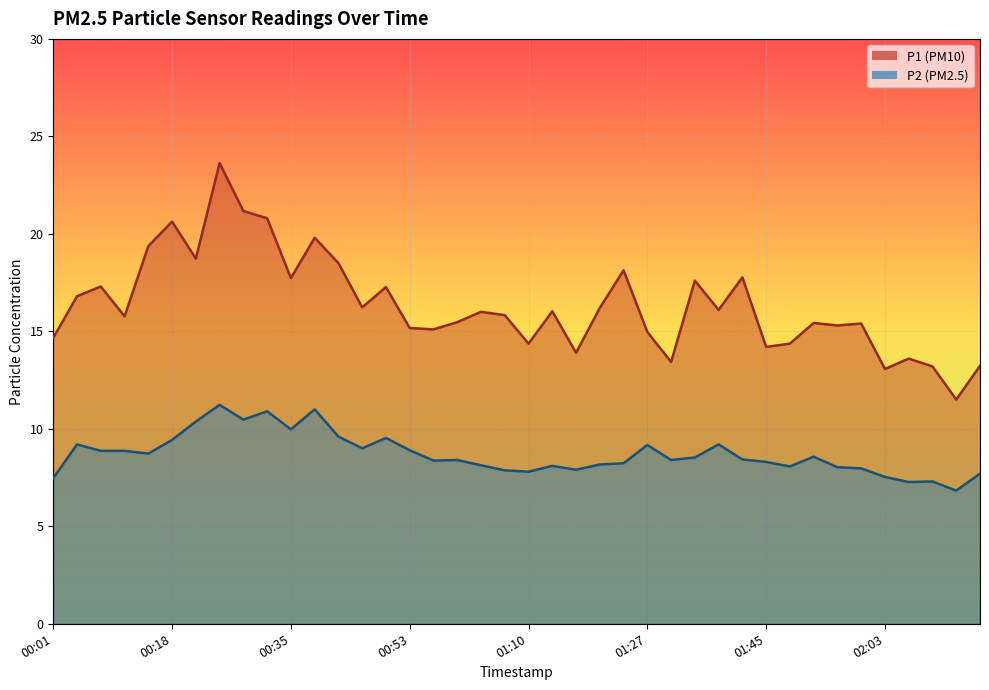

List the series in order of their peak value, highest first.

P1, P2